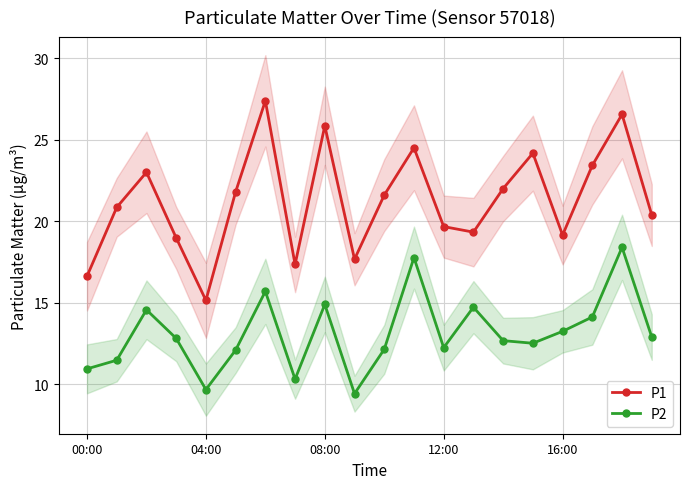

Which series has the widest spread of values?

P1